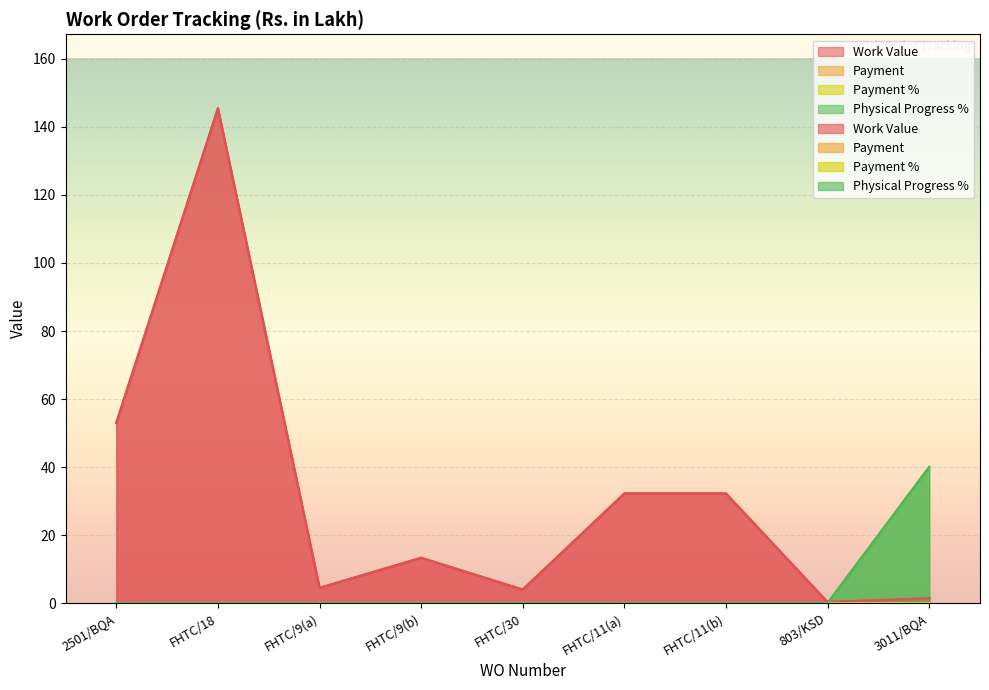

What is the label of the 3rd point from the right?

FHTC/11(b)